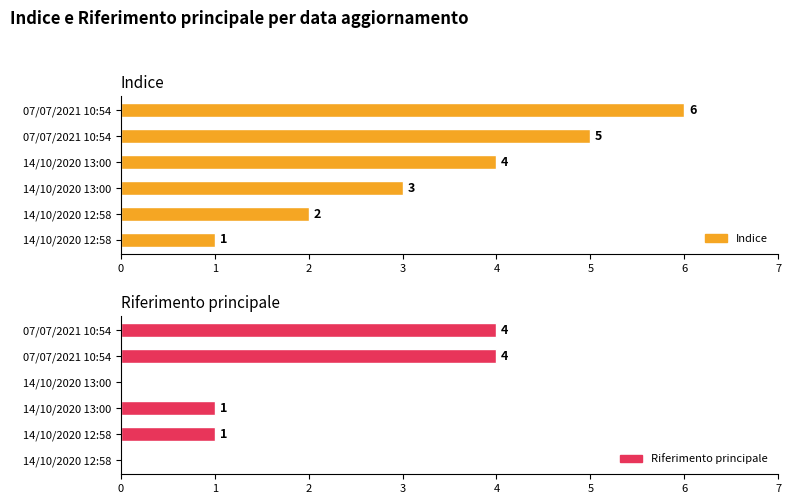

How many categories are shown in the chart?

6